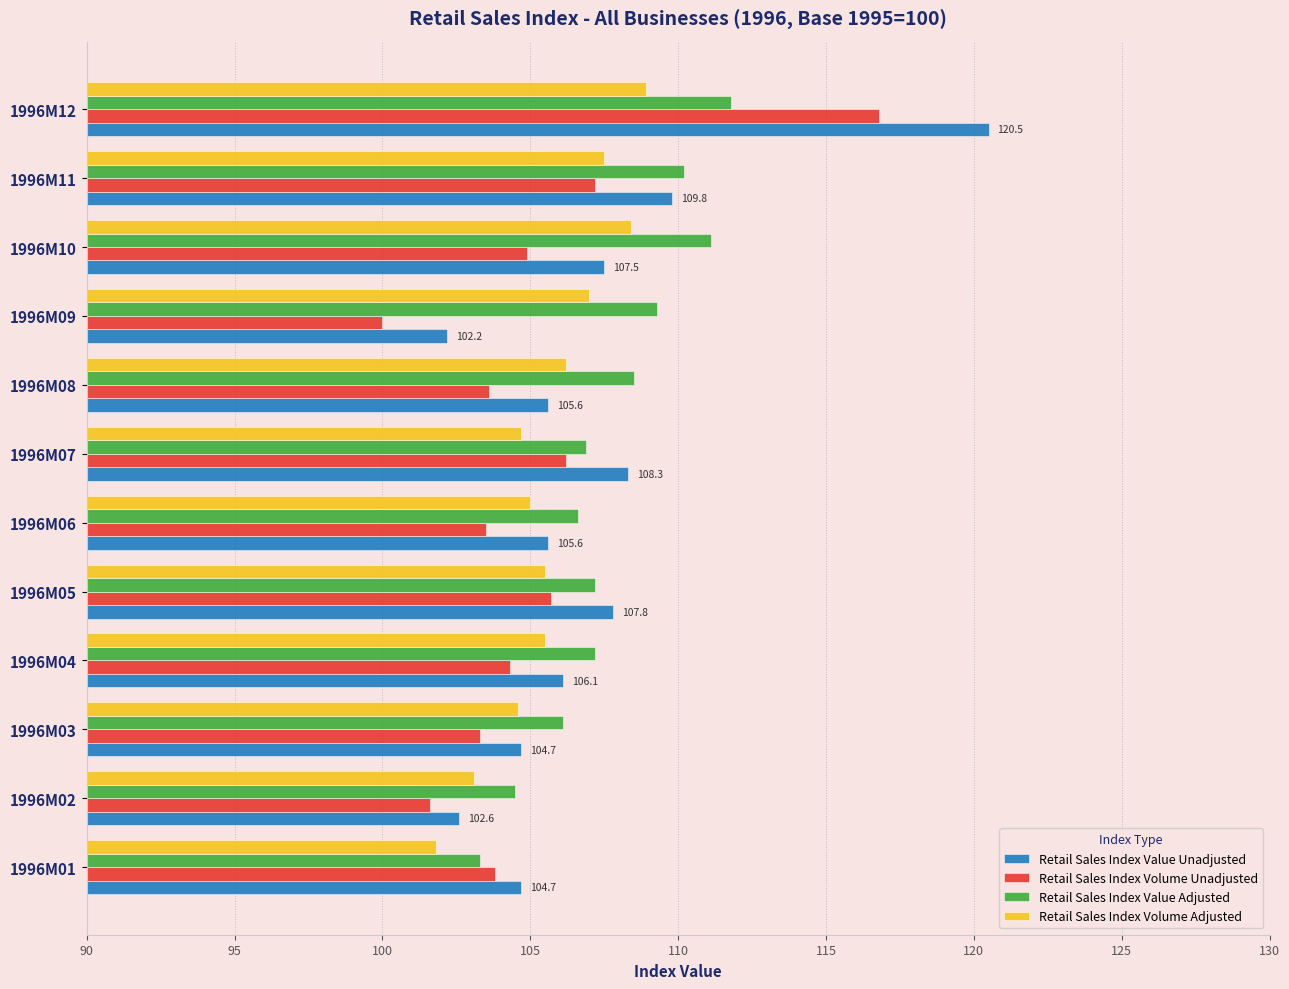

Which series has the largest total across all categories?

Retail Sales Index Value Adjusted